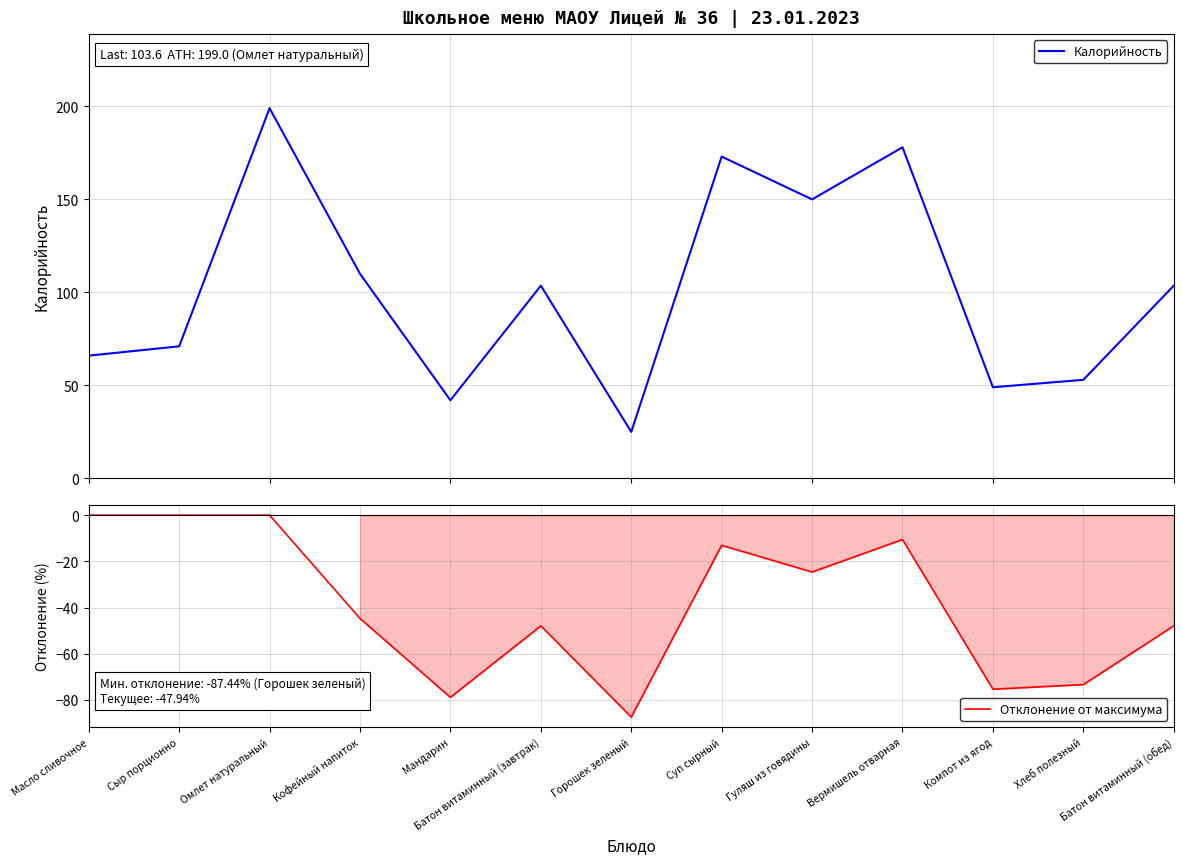

What is the difference between the maximum and minimum values in the Калорийность series?

174.0